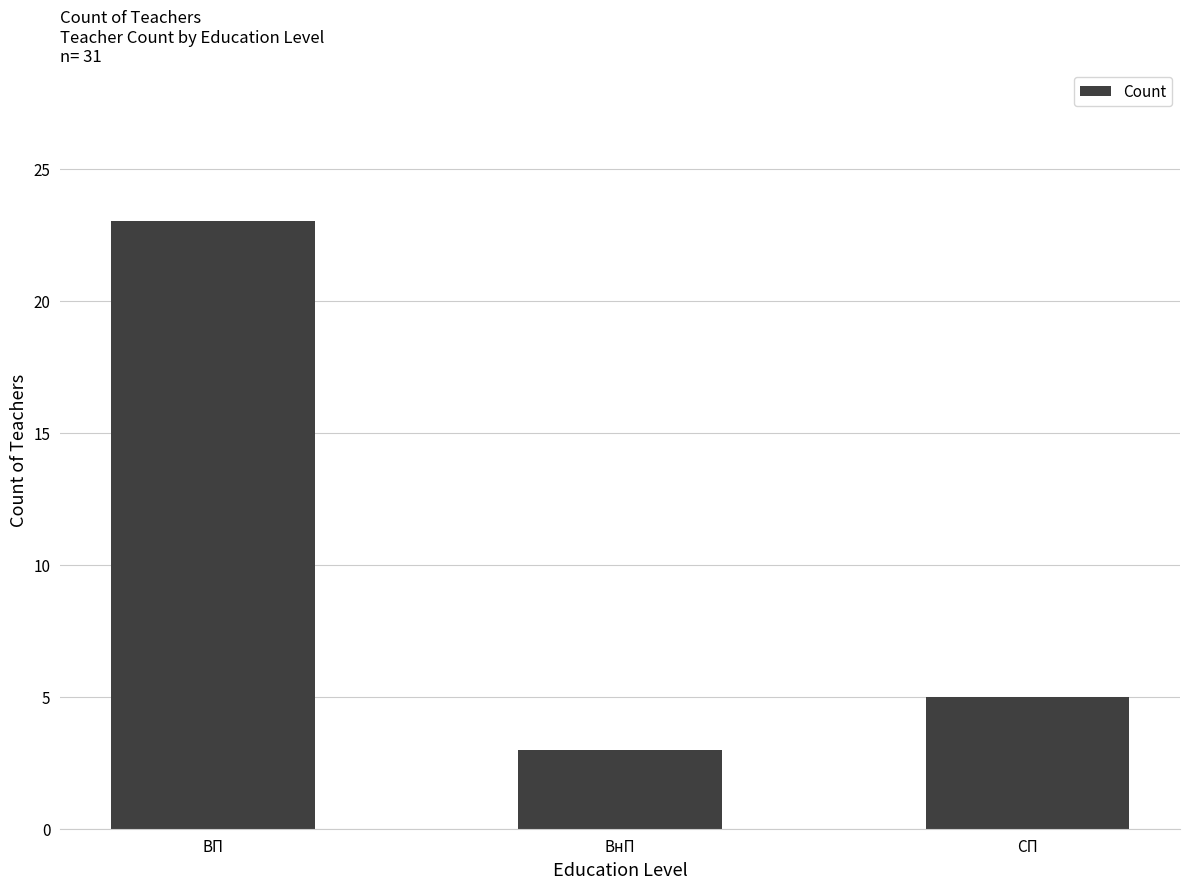

Reading left to right, list all the values displayed in this chart.

23	3	5